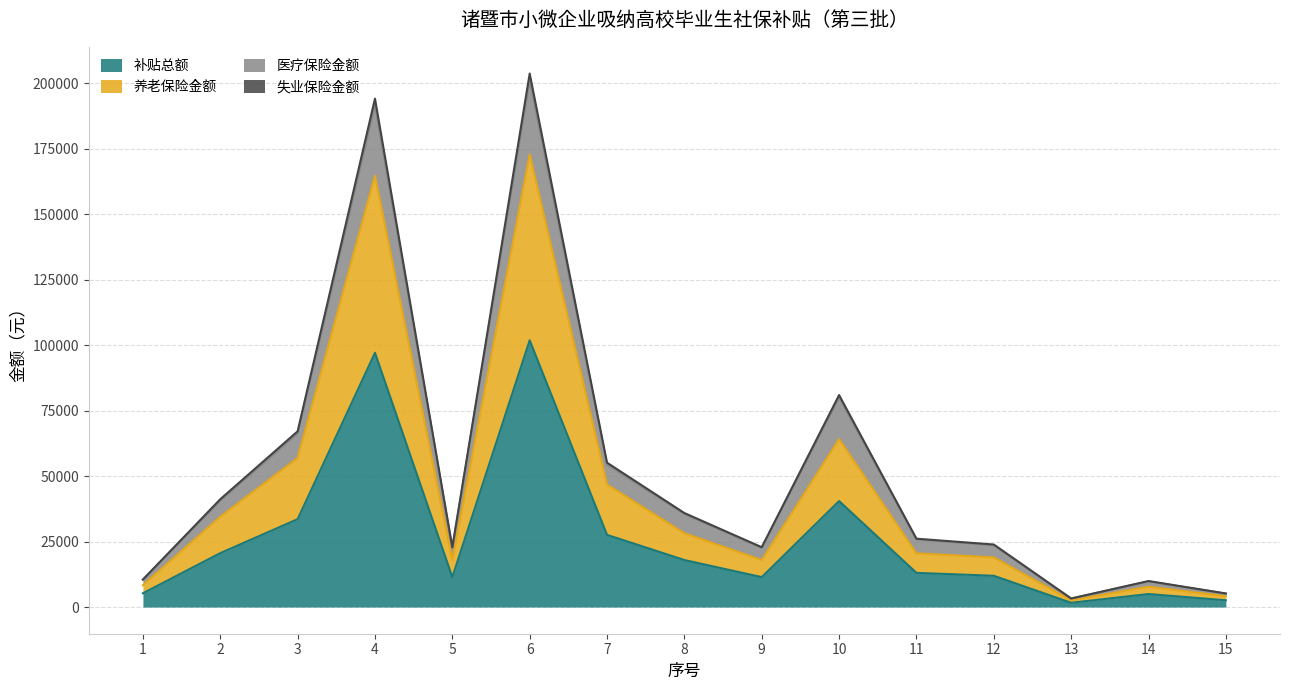

At which category does 养老保险金额 reach its first local valley?

5